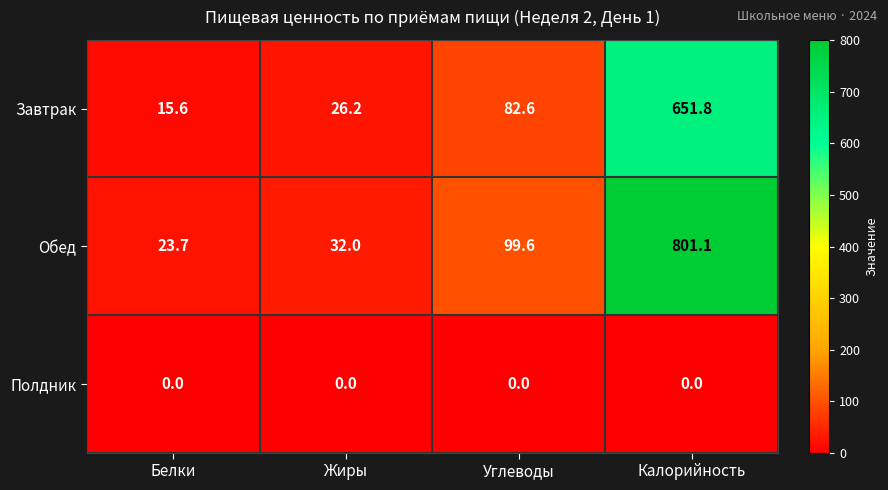

Is it true that Завтрак equals 18.2 at Углеводы?

False